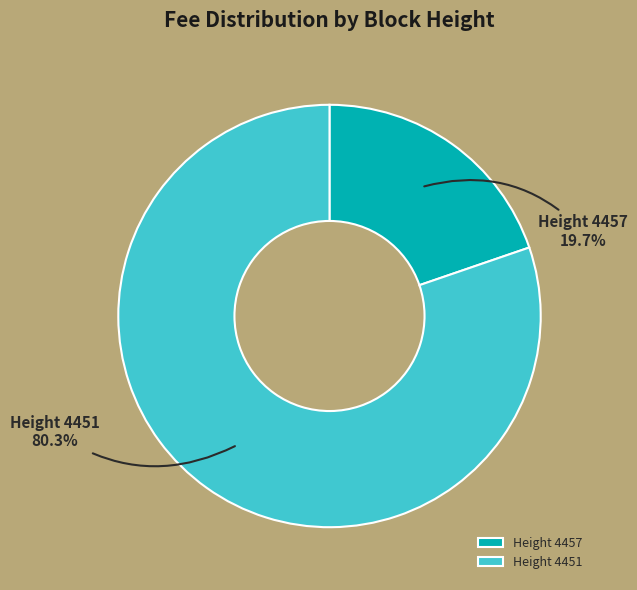

How many segments does this pie chart have?

2